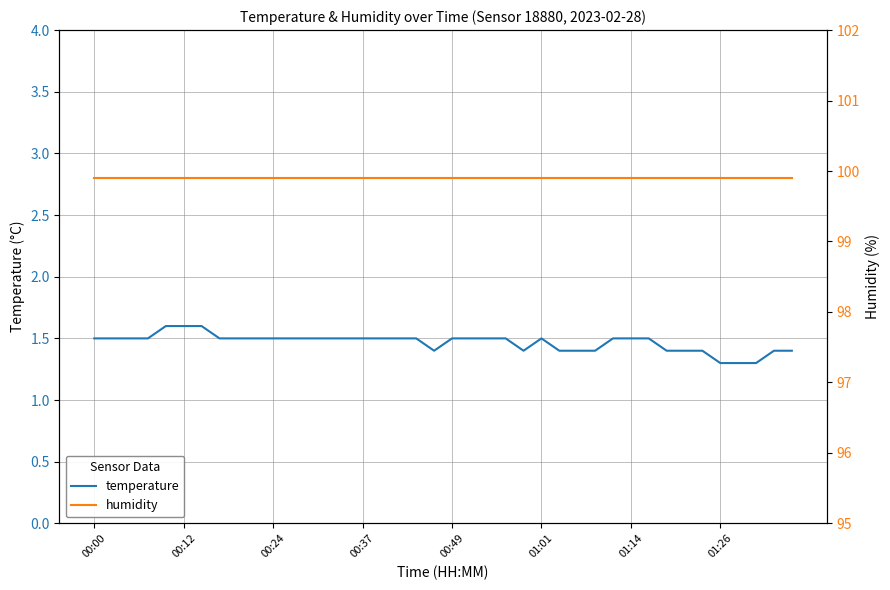

What is the spread (max minus min) of values at 22?

98.4